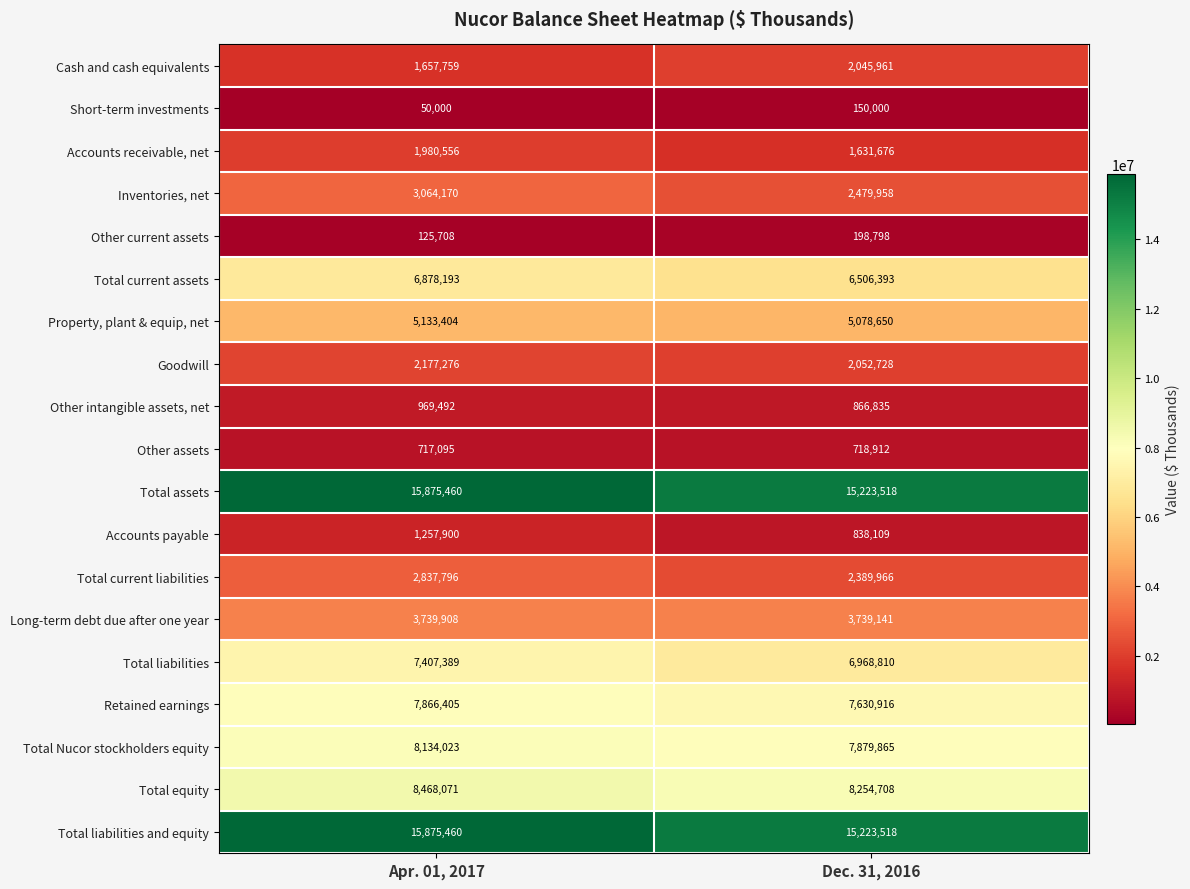

At how many categories does at least one series exceed 164807?

2